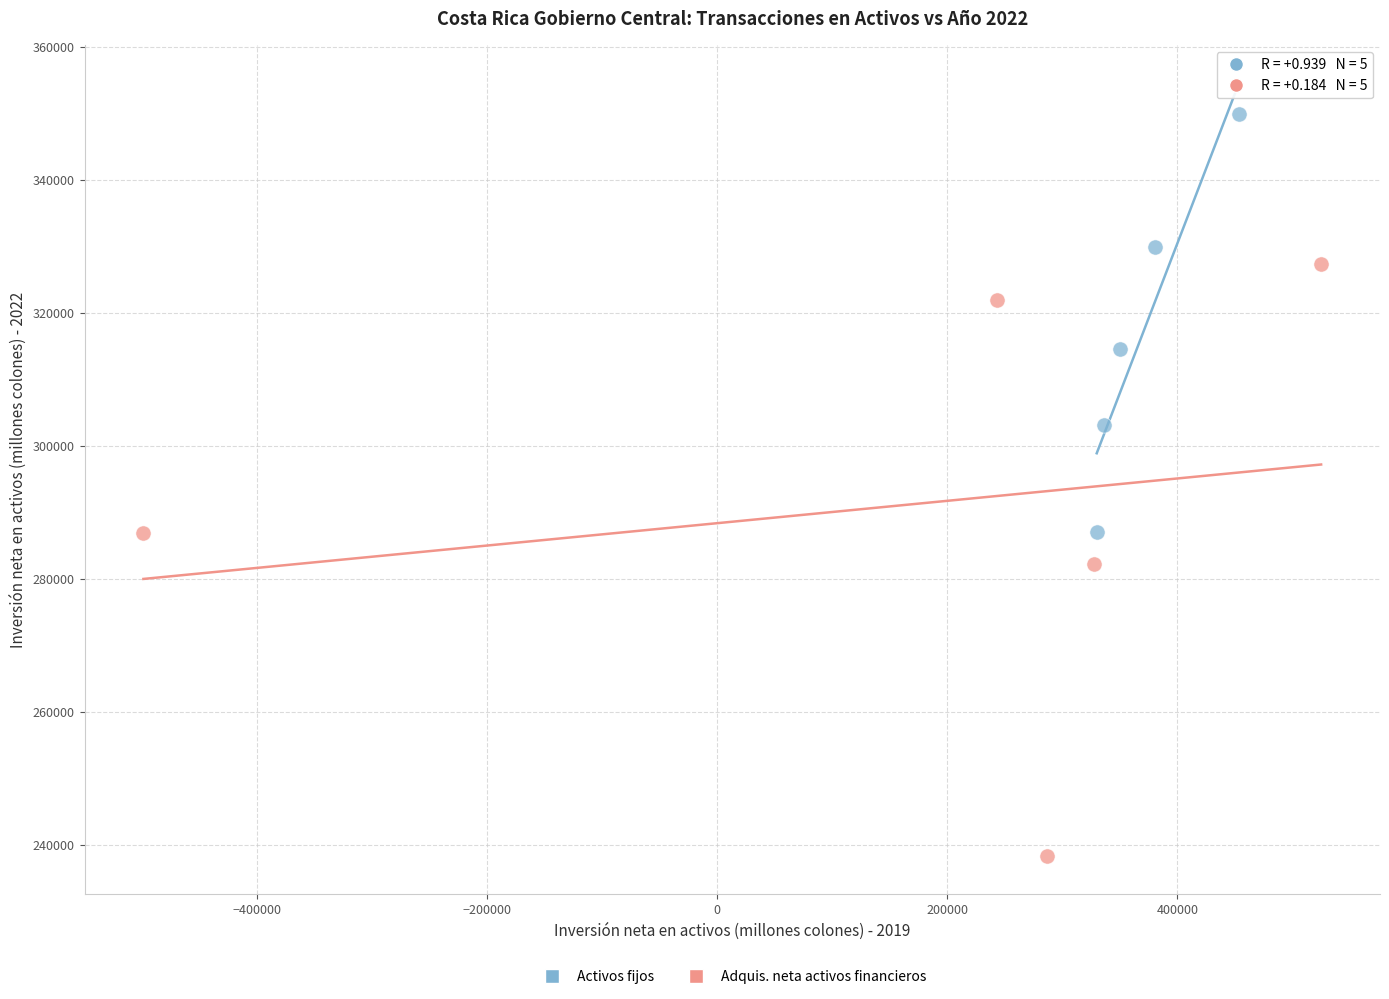

Which series contains the highest Y value?

Activos fijos